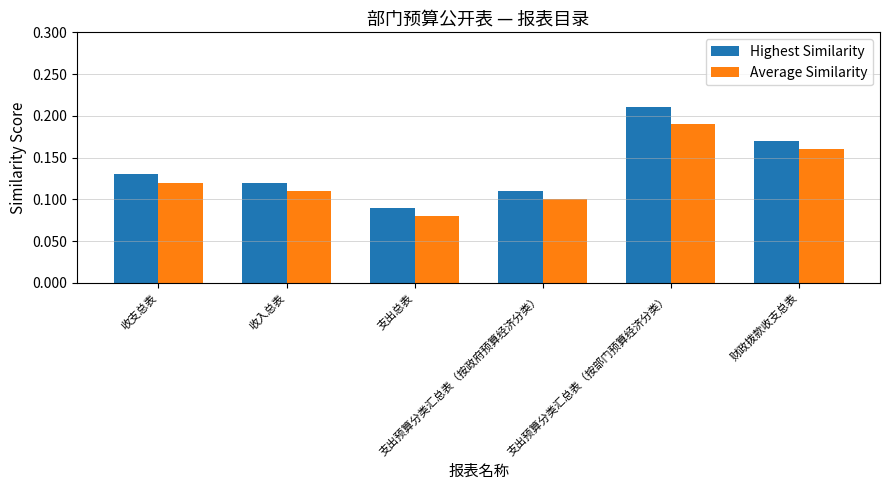

What is the sum of all Average Similarity values?

0.8